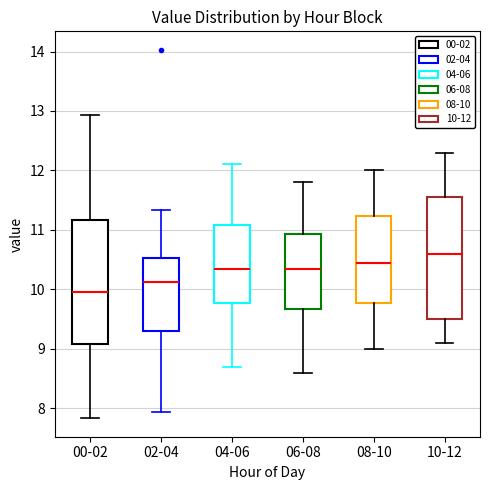

Reading left to right, read every box against the y-axis: the position of its median line, the range the box covers, and the ends of its whiskers. The values are not printed on the chart, so give them approximately, as read against the axis.

00-02: median 10.0, box 9.1 to 11.2, whiskers 7.8 to 12.9
02-04: median 10.1, box 9.3 to 10.5, whiskers 7.9 to 11.3
04-06: median 10.4, box 9.8 to 11.1, whiskers 8.7 to 12.1
06-08: median 10.4, box 9.7 to 10.9, whiskers 8.6 to 11.8
08-10: median 10.5, box 9.8 to 11.2, whiskers 9.0 to 12.0
10-12: median 10.6, box 9.5 to 11.6, whiskers 9.1 to 12.3